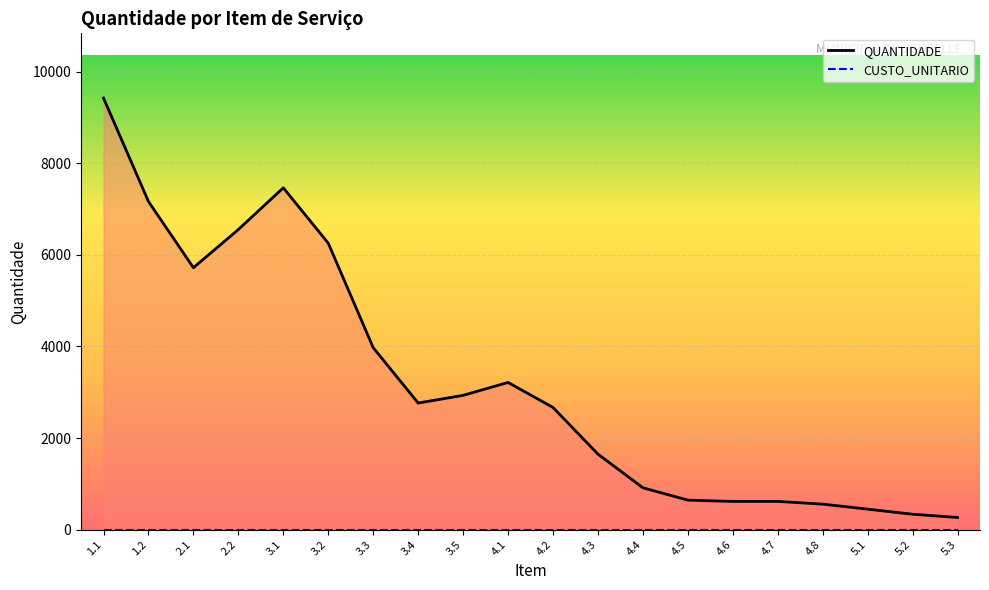

Between 3.1 and 4.7, which series saw the biggest shift?

QUANTIDADE_line